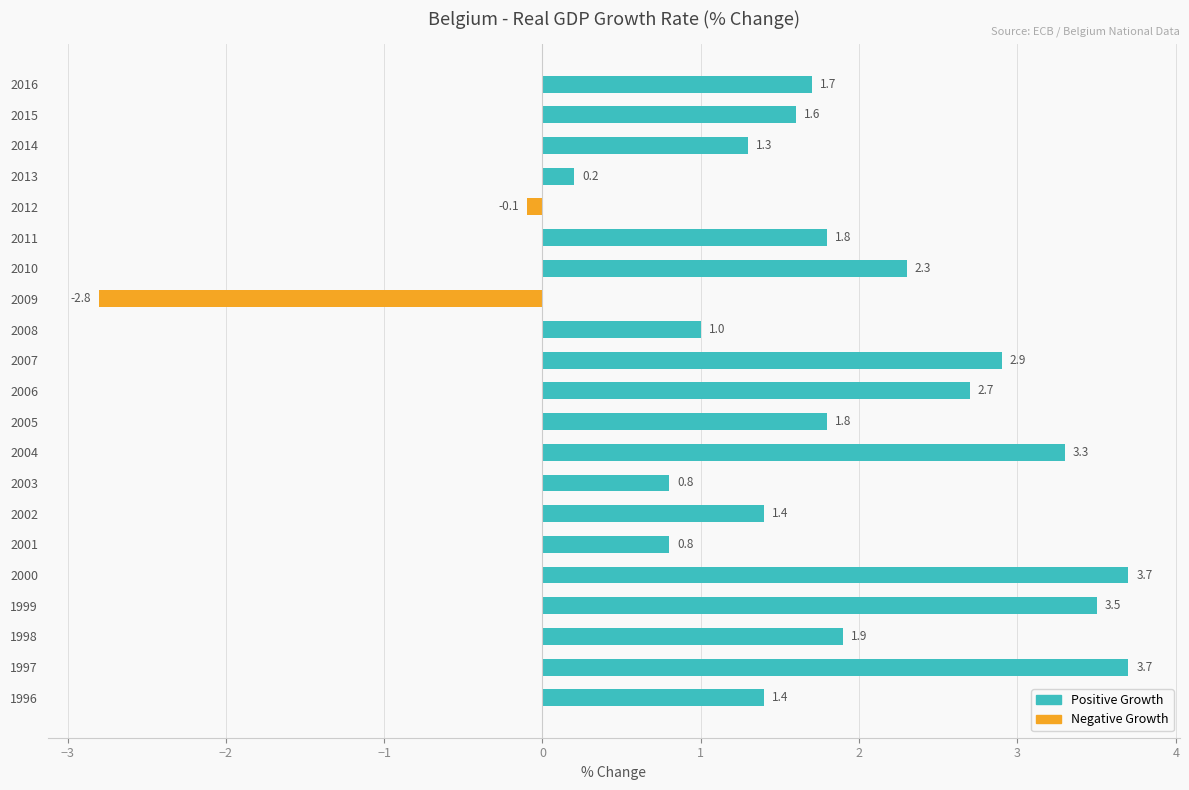

What is the smallest value displayed?

-2.8